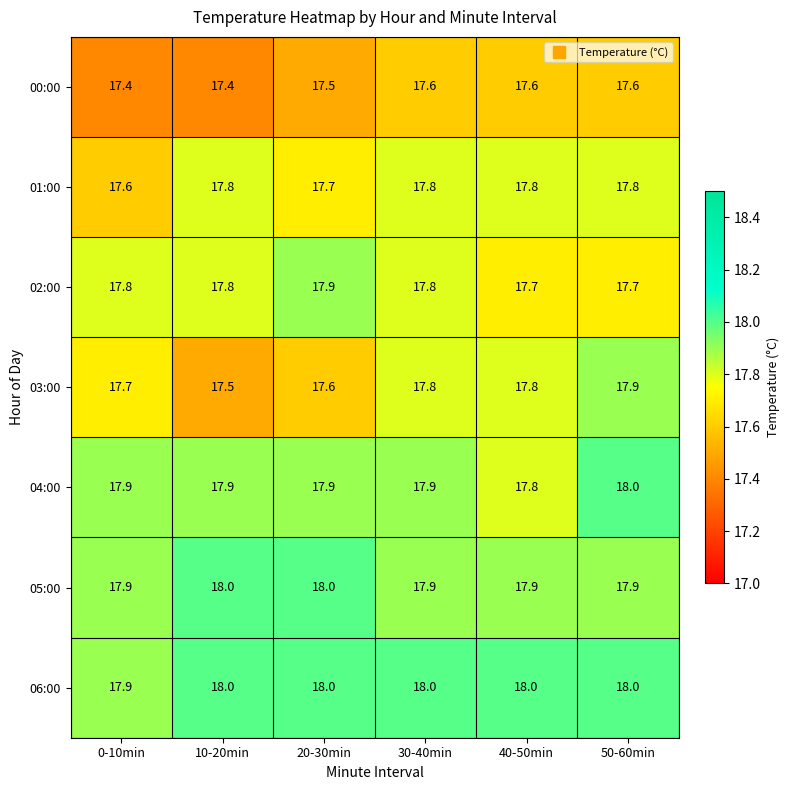

What is the total value across all series at 30-40min?

124.8